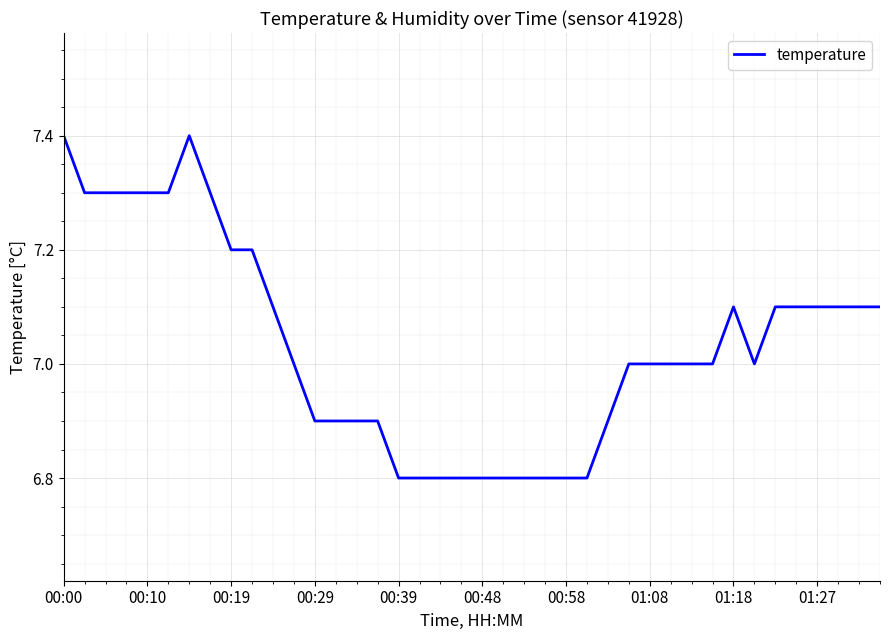

What is the difference between the maximum and minimum values?

0.6